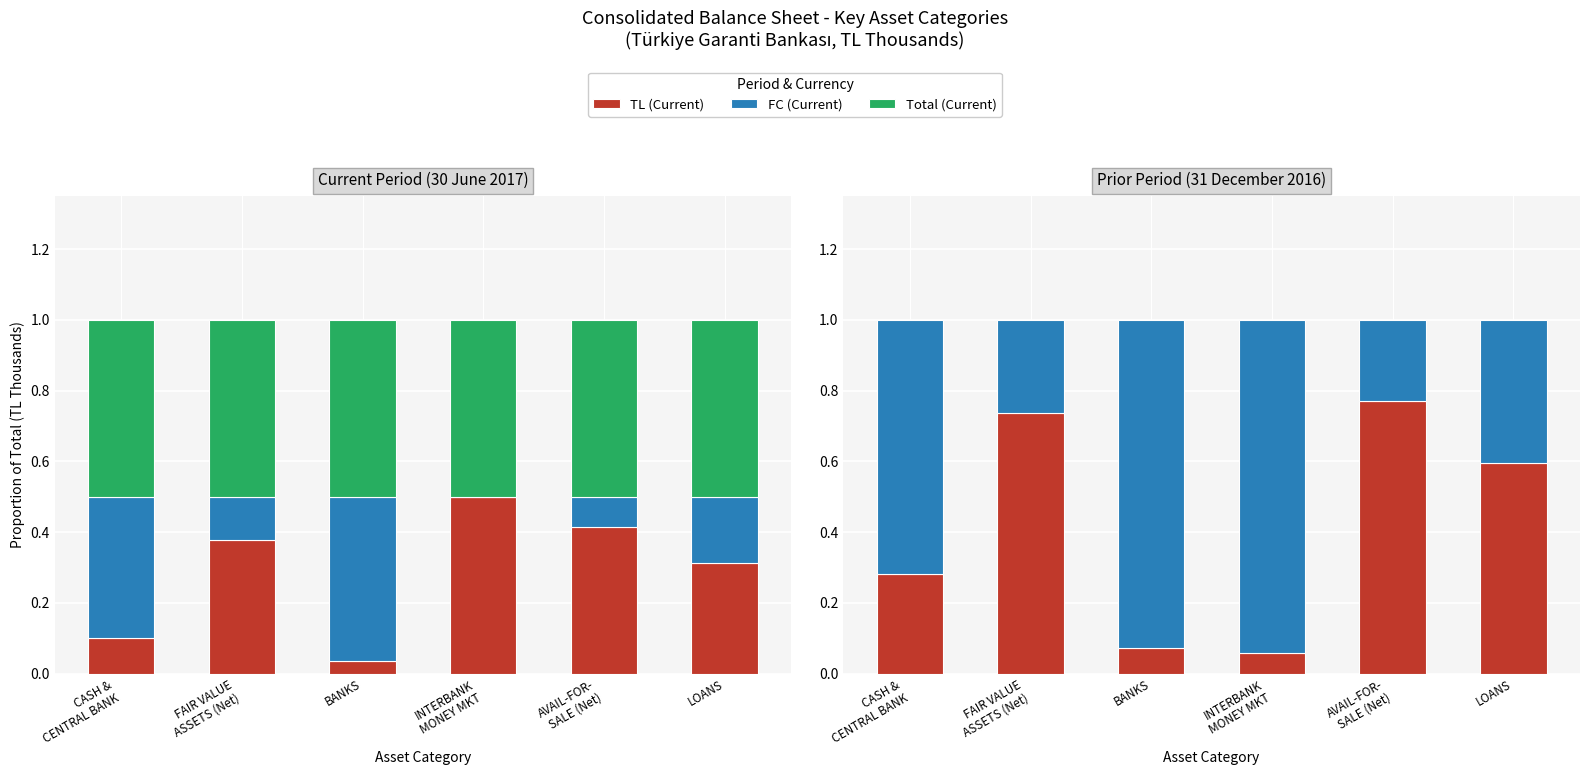

True or false: TL (Prior) has a value of 0.2 at LOANS.

False